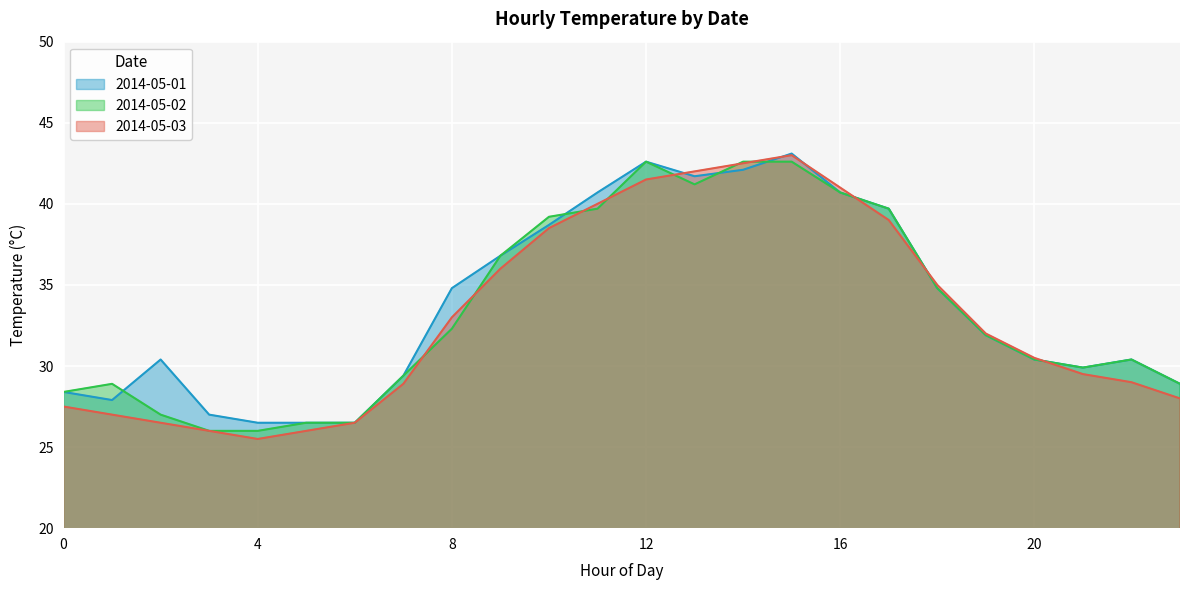

Which label corresponds to the largest value in the chart?

15